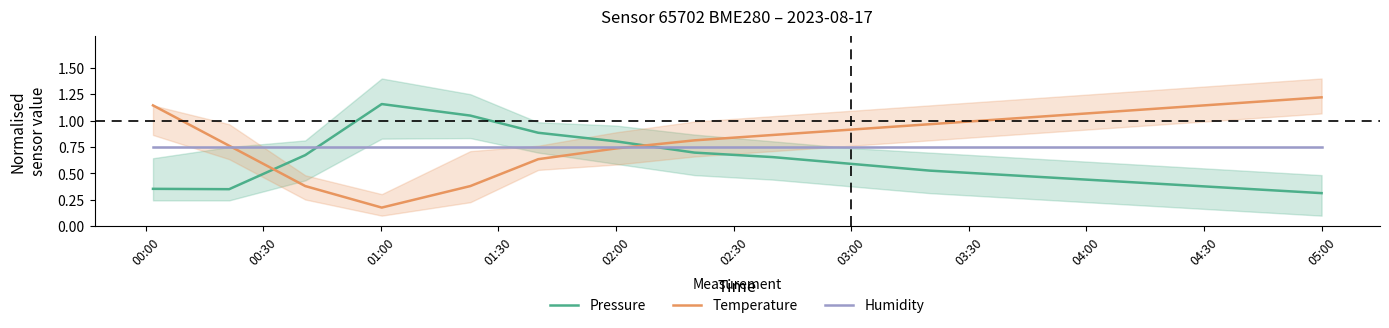

What is the approximate value of Pressure at 05:00?

0.3